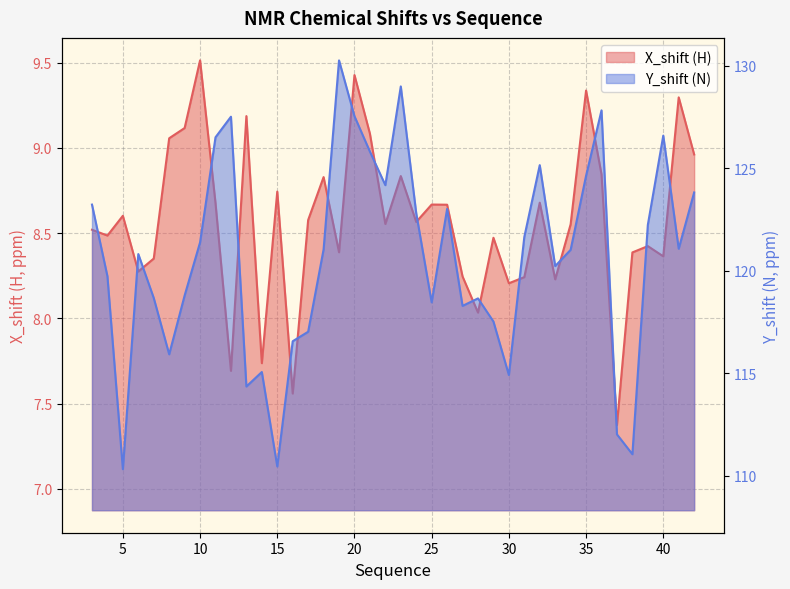

Where is X_shift nearest to the value 8?

28